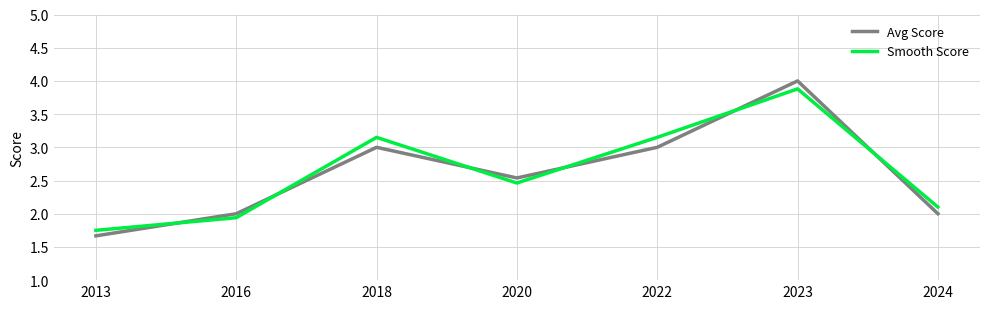

What is the total value across all series at 2018?

6.2